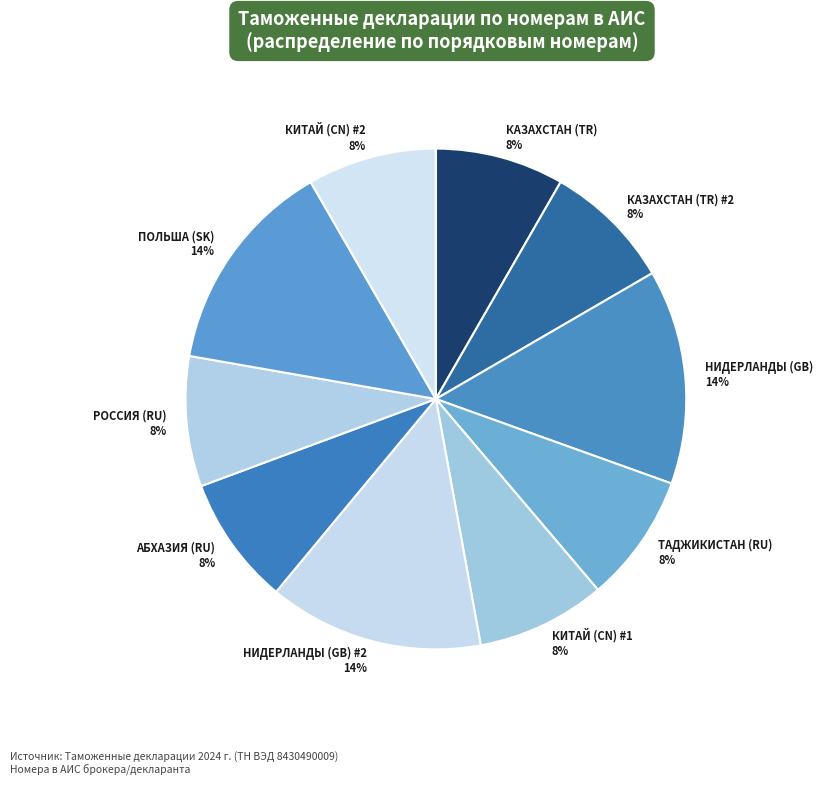

Combined, do КИТАЙ (CN) #1 and РОССИЯ (RU) account for over 50%?

No